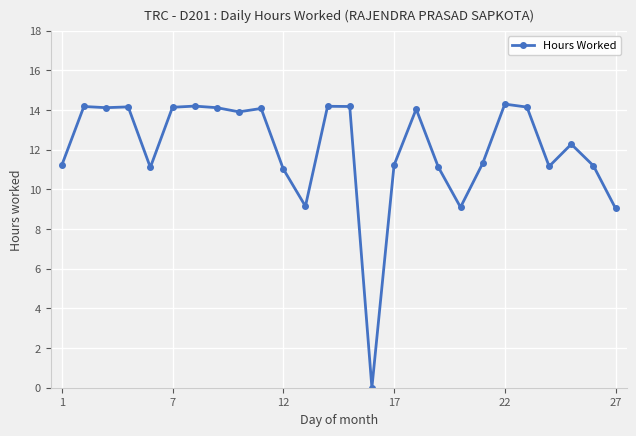

True or false: the data has more than 1 interior local peaks.

True